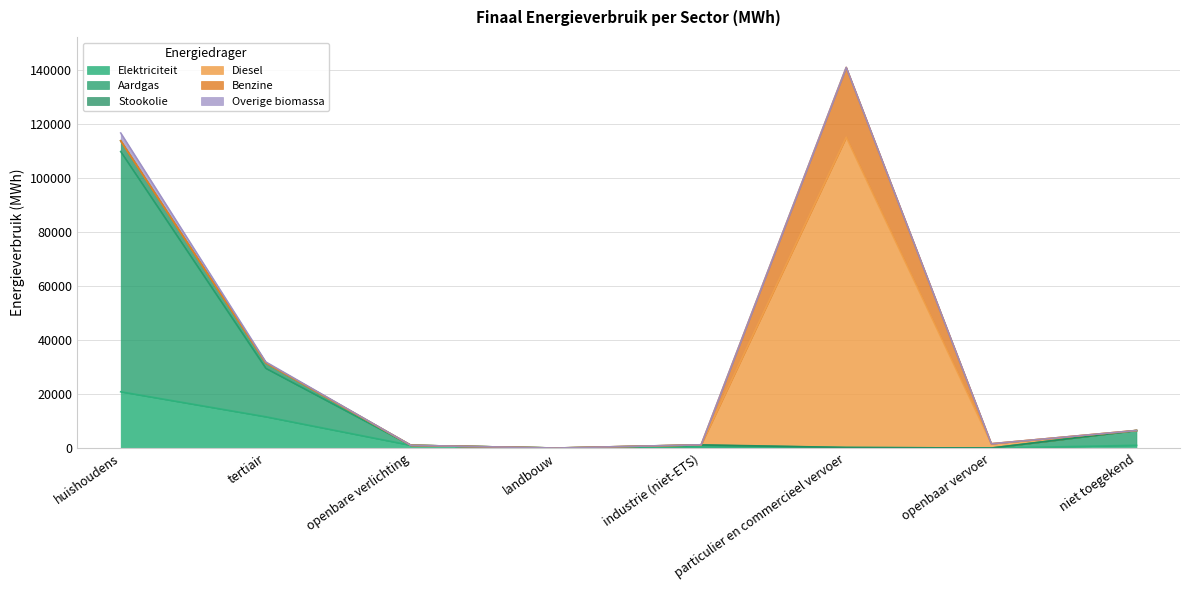

The value of Elektriciteit at huishoudens is 32922.9. True or false?

False